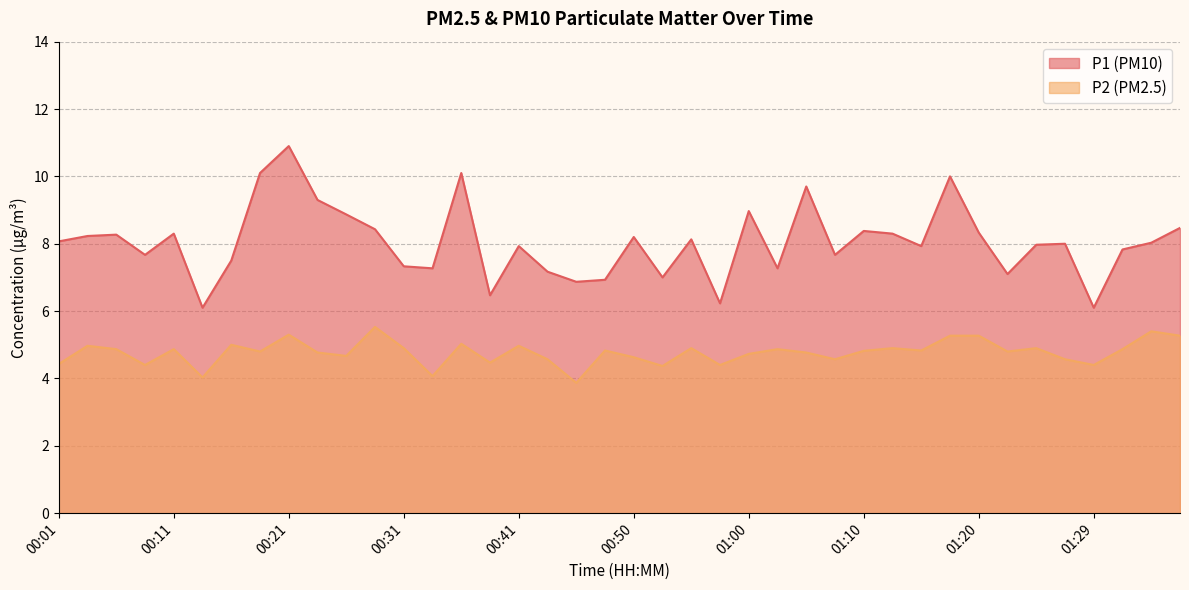

The P1 series shows 3.7 at 00:13. True or false?

False